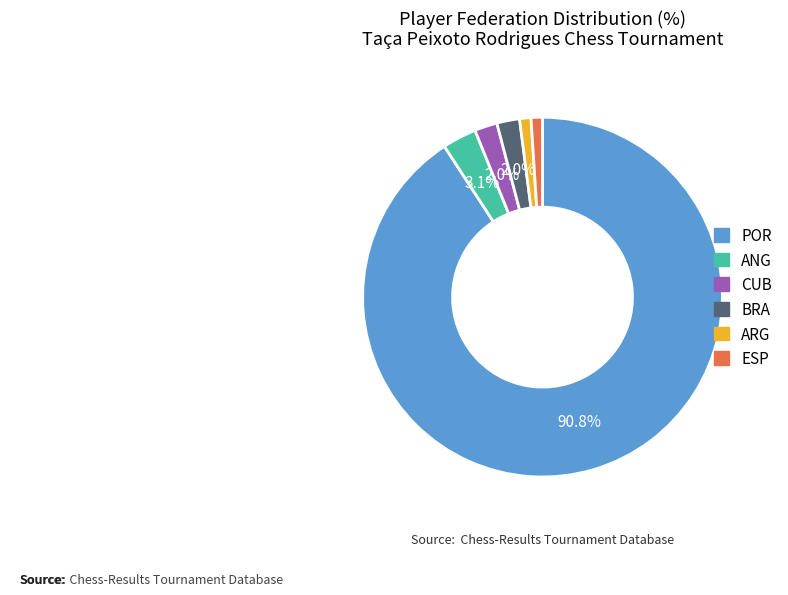

What is the majority slice?

POR